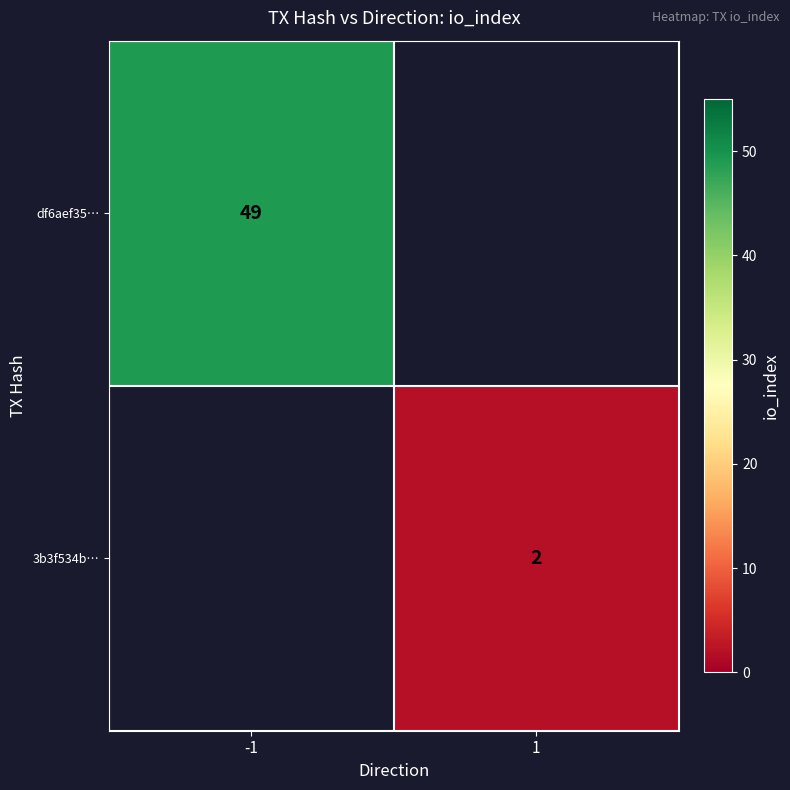

Is it true that df6aef35… equals 64.5 at -1?

False